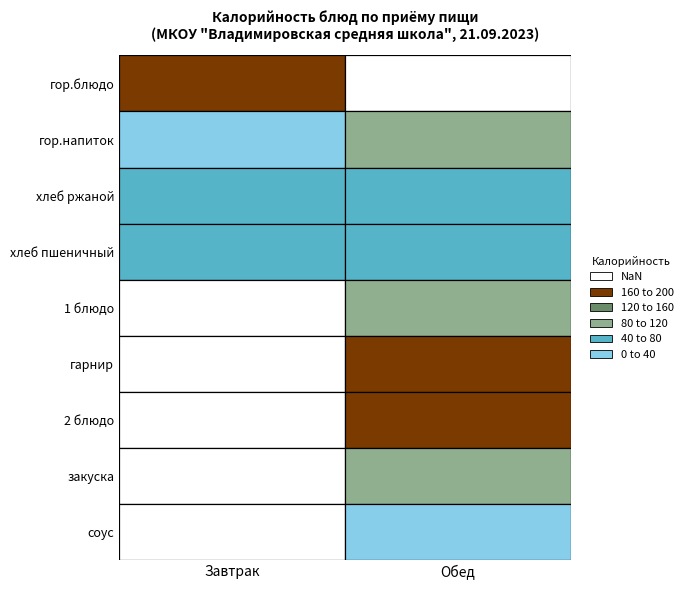

What is the greatest value displayed?

168.9